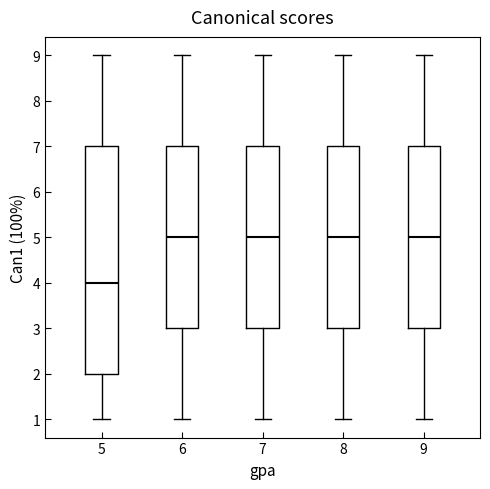

Which box has the lowest median line?

5